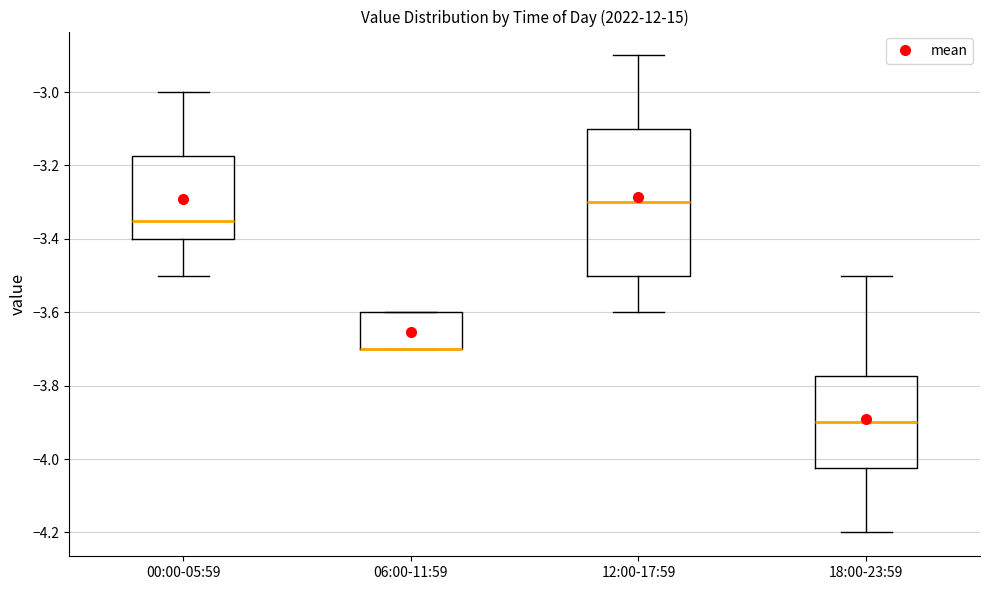

Reading left to right, transcribe this box plot: for each box, give where its median line is, the range the box spans, and where its two whiskers end, as read against the y-axis. The values are not printed on the chart, so give them approximately, as read against the axis.

00:00-05:59: median -3.34, box -3.40 to -3.18, whiskers -3.50 to -3.00
06:00-11:59: median -3.70 (drawn on the box's lower edge), box -3.70 to -3.60, whiskers -3.70 to -3.60
12:00-17:59: median -3.30, box -3.50 to -3.10, whiskers -3.60 to -2.90
18:00-23:59: median -3.90, box -4.02 to -3.78, whiskers -4.20 to -3.50